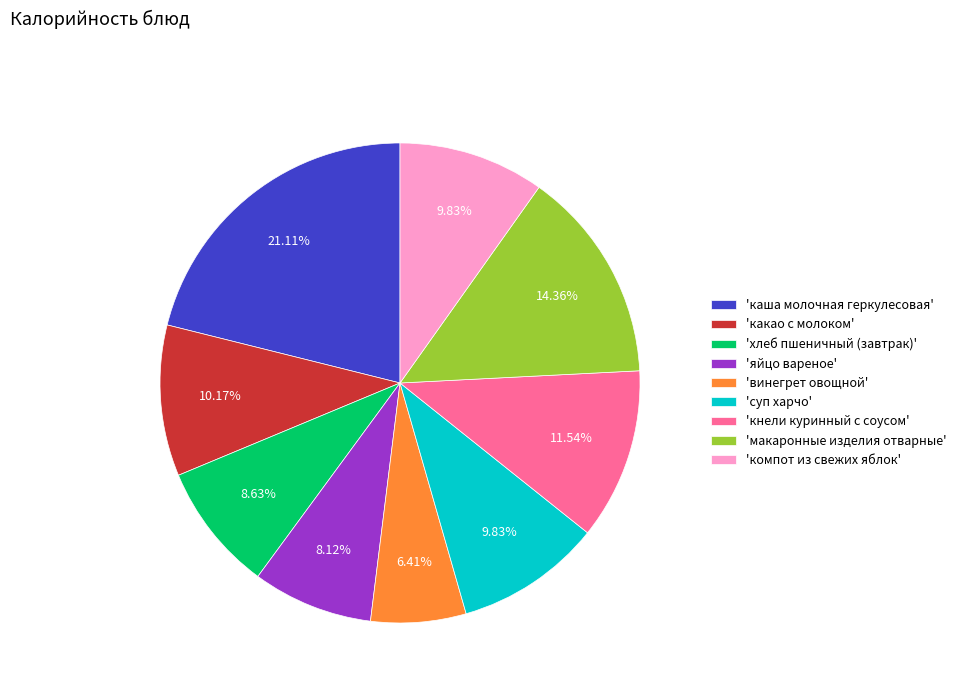

Is the sum of 'суп харчо' and 'яйцо вареное' greater than half?

No